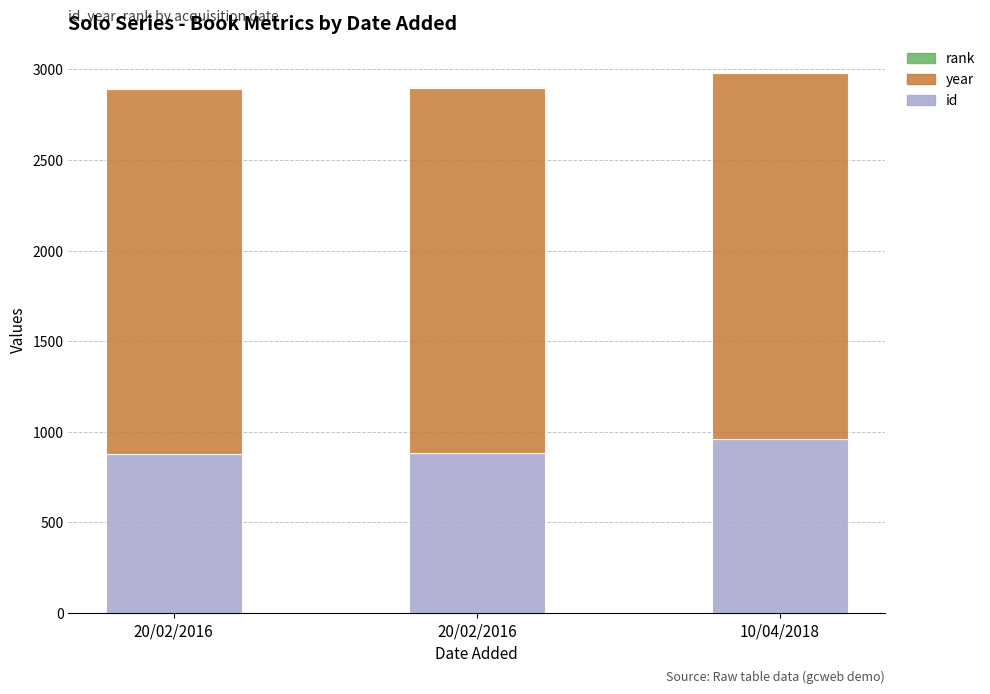

What is the difference between the maximum and minimum values in the id series?

81